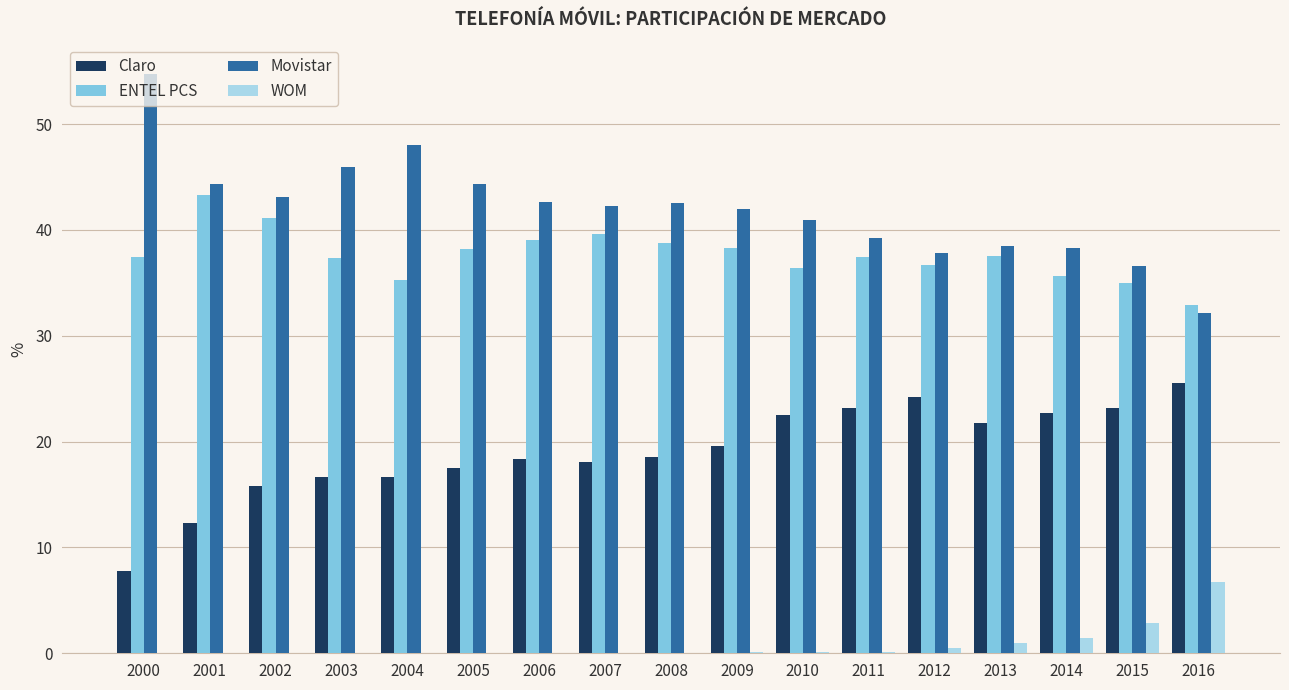

What is the difference between the Claro values at 2016 and 2007?

7.4